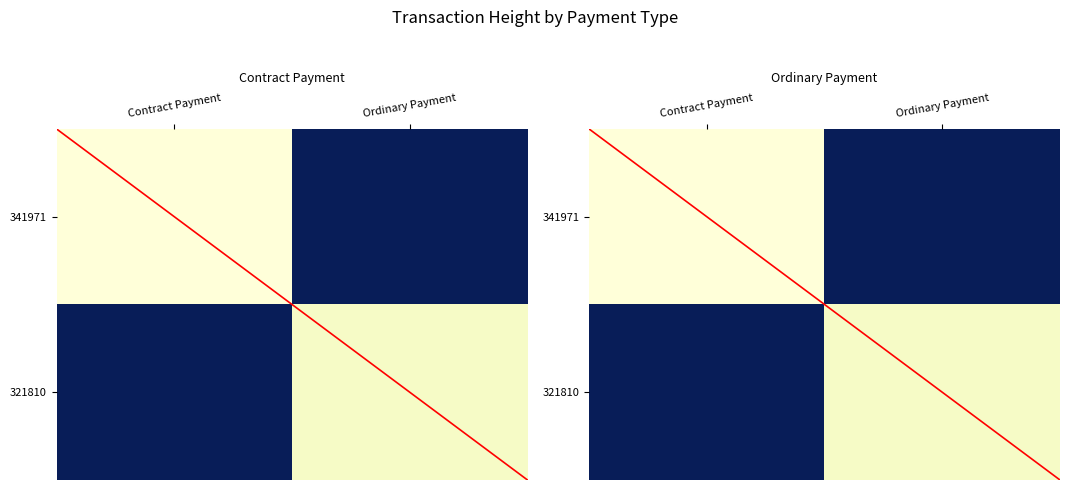

Is it true that 341971 equals -0.6 at Ordinary Payment?

False